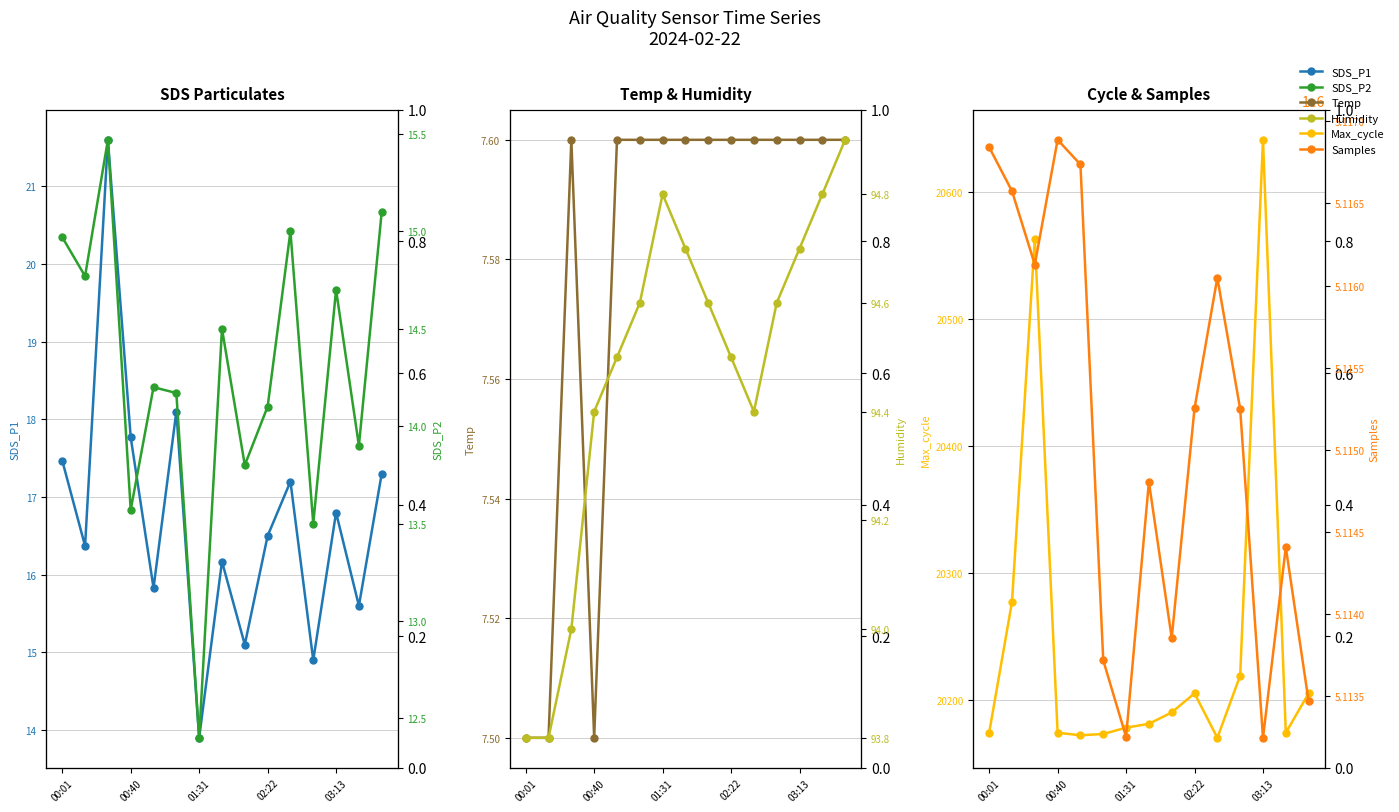

What is the average value of the Max_cycle series?

20246.4